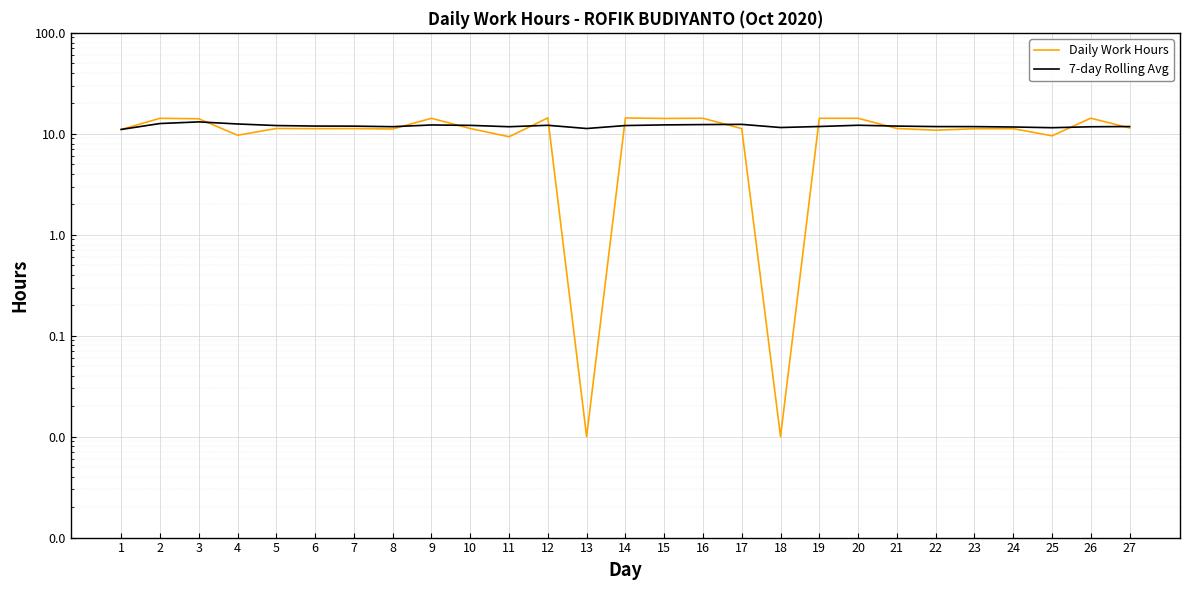

How many distinct data groups are displayed?

2